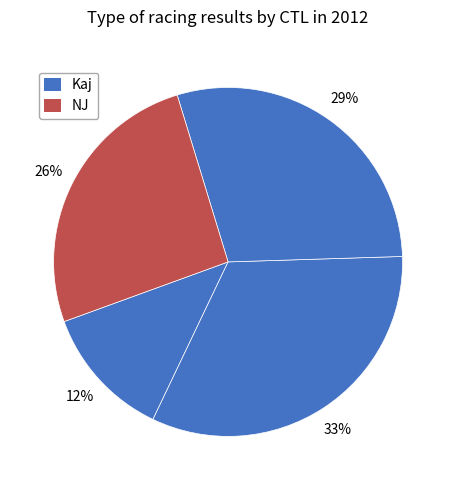

How many segments does this pie chart have?

4